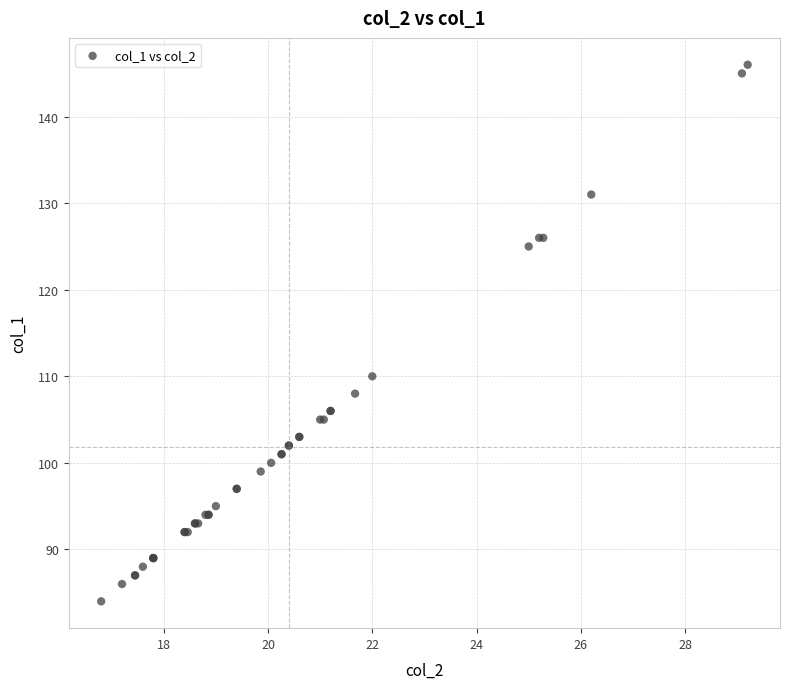

What Y value in the scatter plot is closest to 115?

110